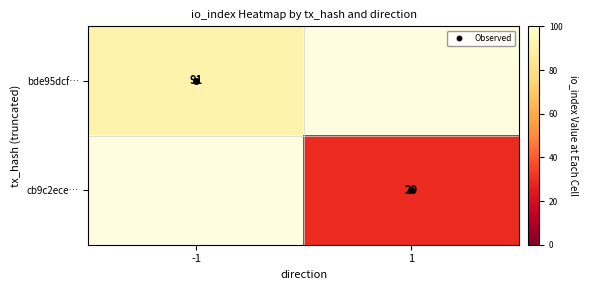

Which category has the highest value across all series?

-1